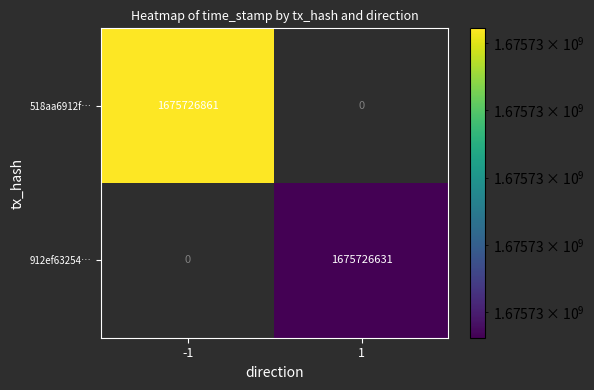

What is the highest value of the 912ef632547ae9cac9591de512620162c724e38 series?

1675726631